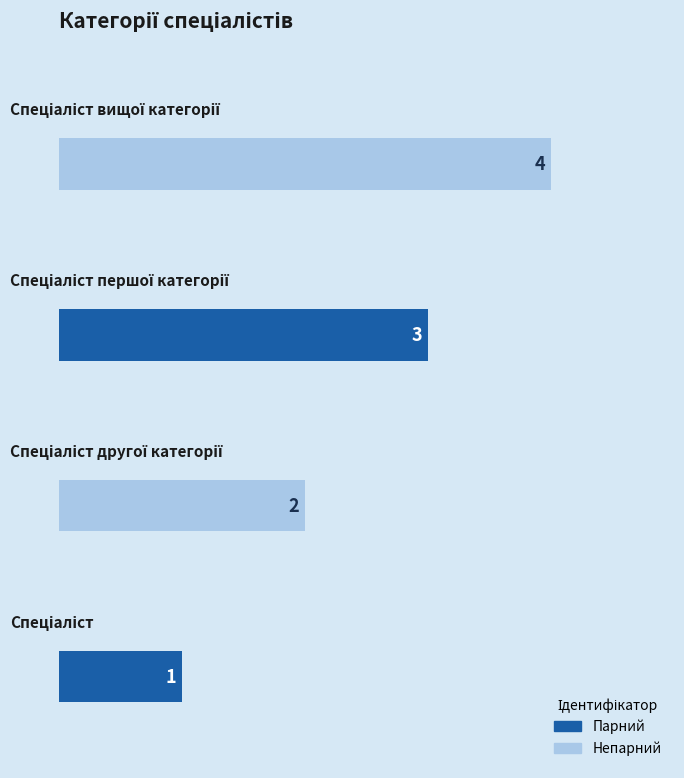

How many values are between 2 and 4?

3